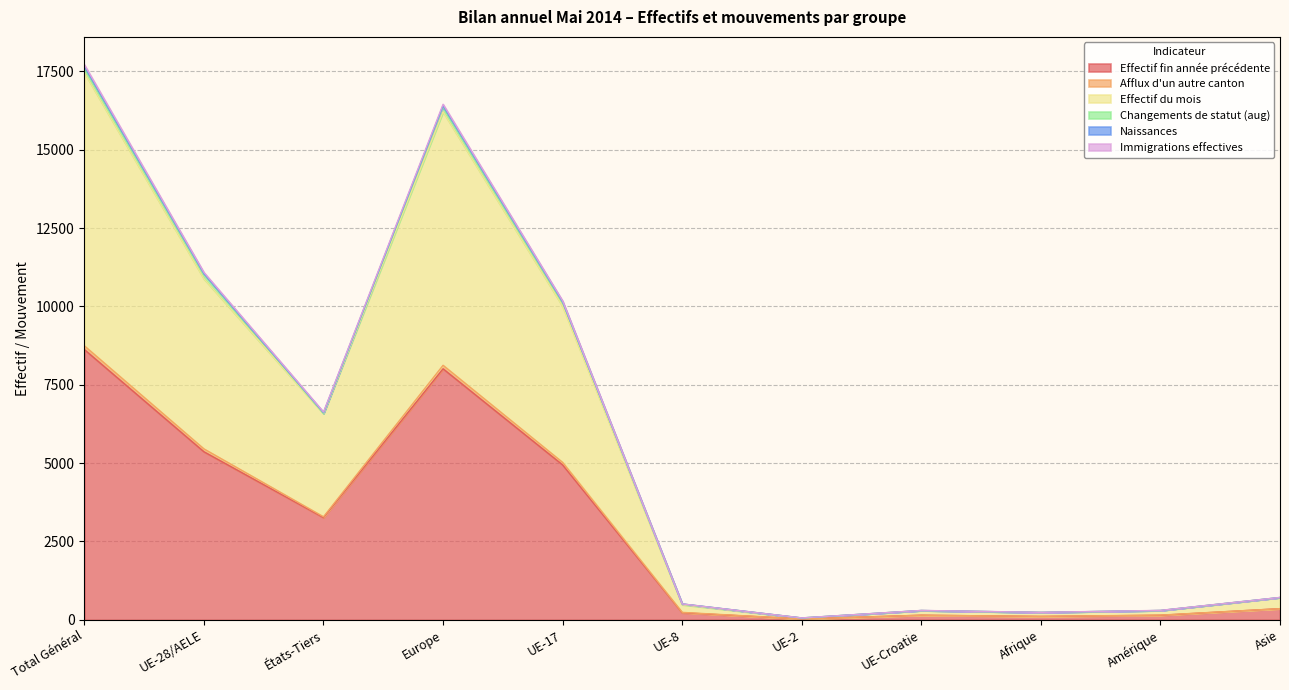

What is the value of the Effectif fin année précédente point at the 8th from the left?

147